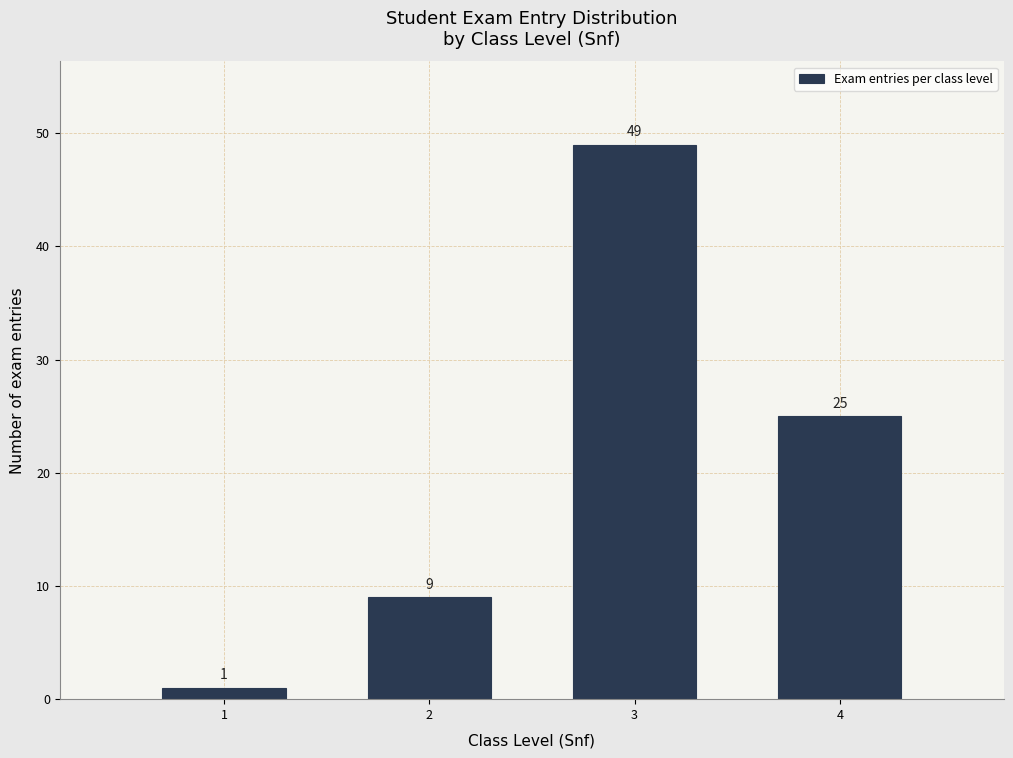

Reading left to right, transcribe this chart: for each bar, give the range it covers on the x-axis and its height.

0.5 to 1.5: 1
1.5 to 2.5: 9
2.5 to 3.5: 49
3.5 to 4.5: 25